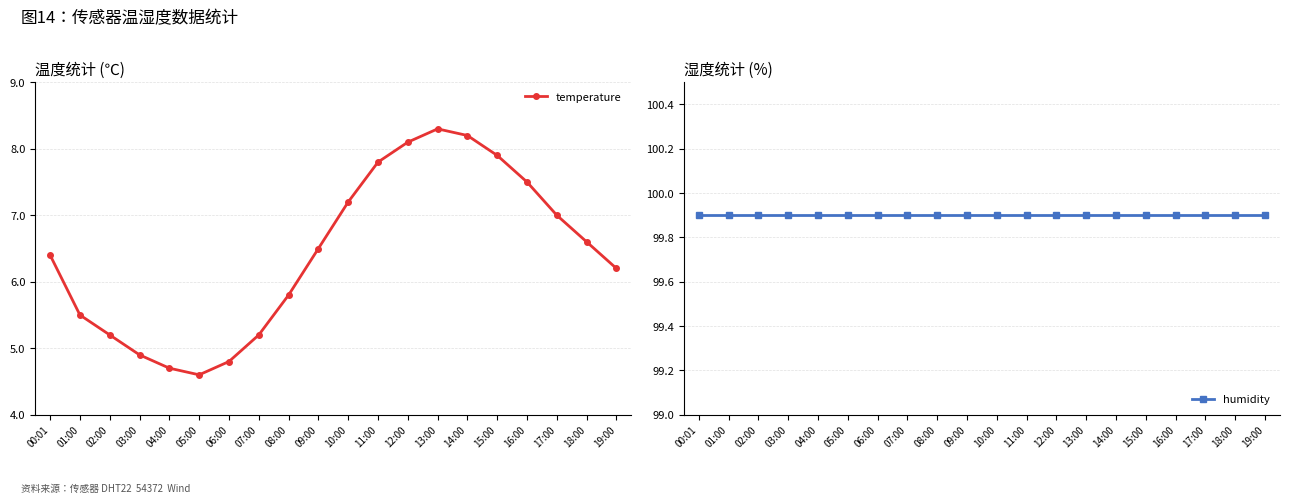

True or false: humidity and temperature intersect in this chart.

False